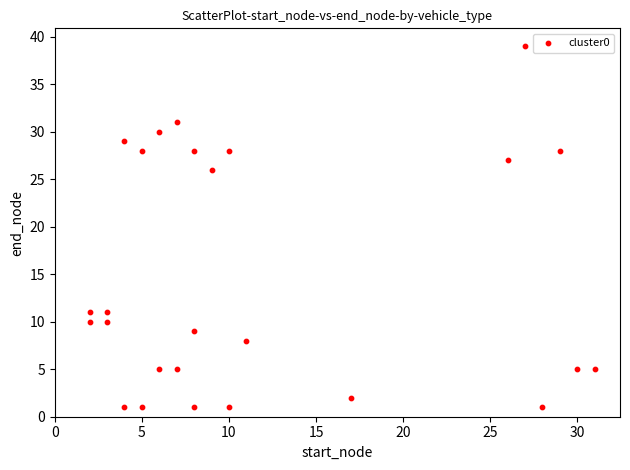

What is the range of Y values (max minus min)?

38